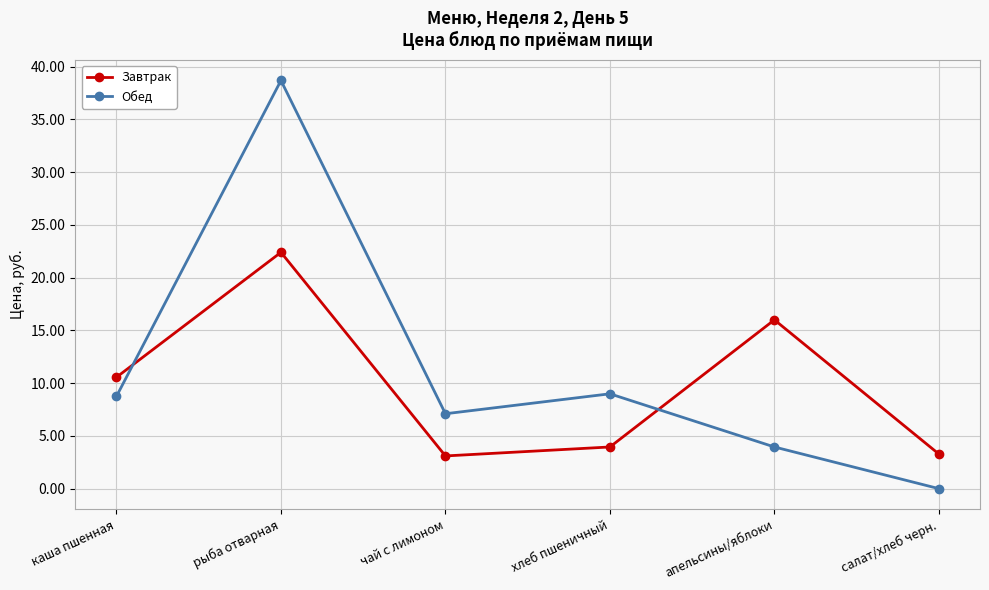

What is the difference between the Завтрак values at рыба отварная and салат/хлеб черн.?

19.1